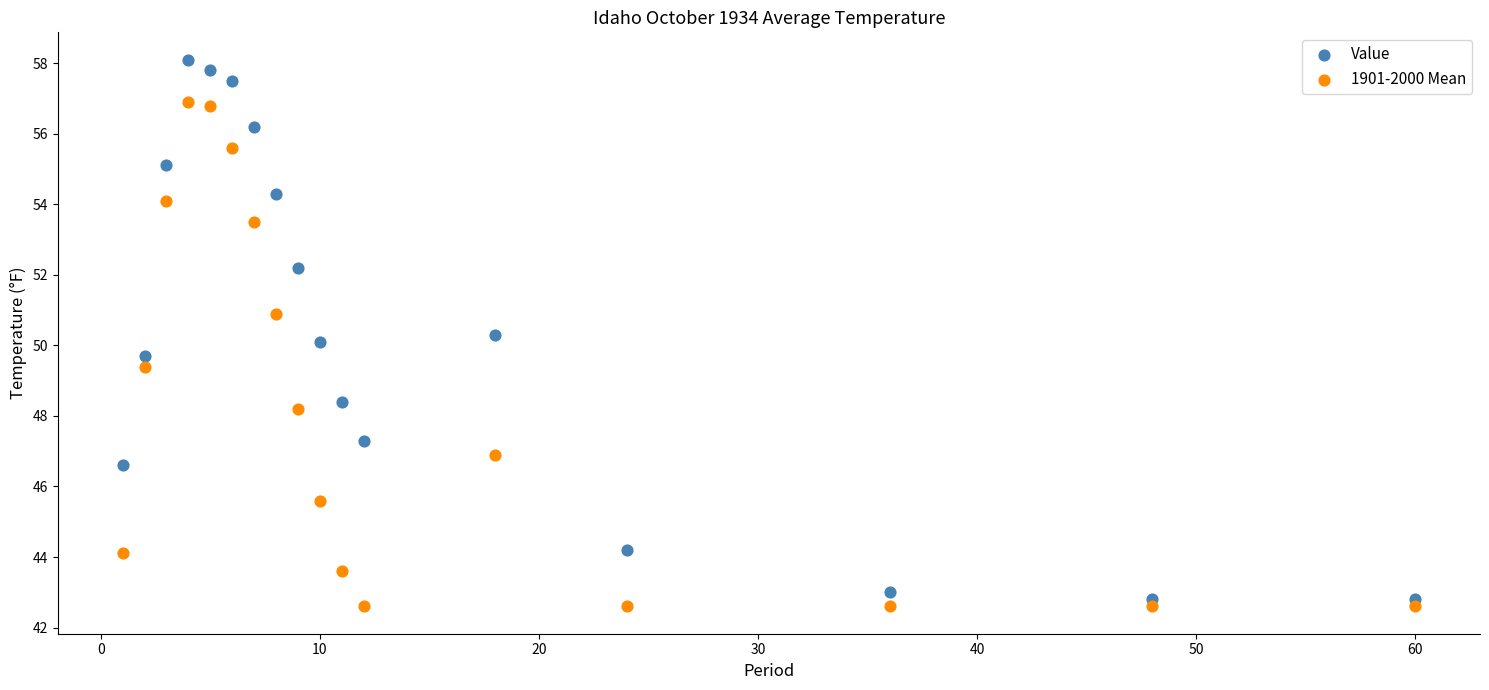

Which series contains the highest Y value?

Value